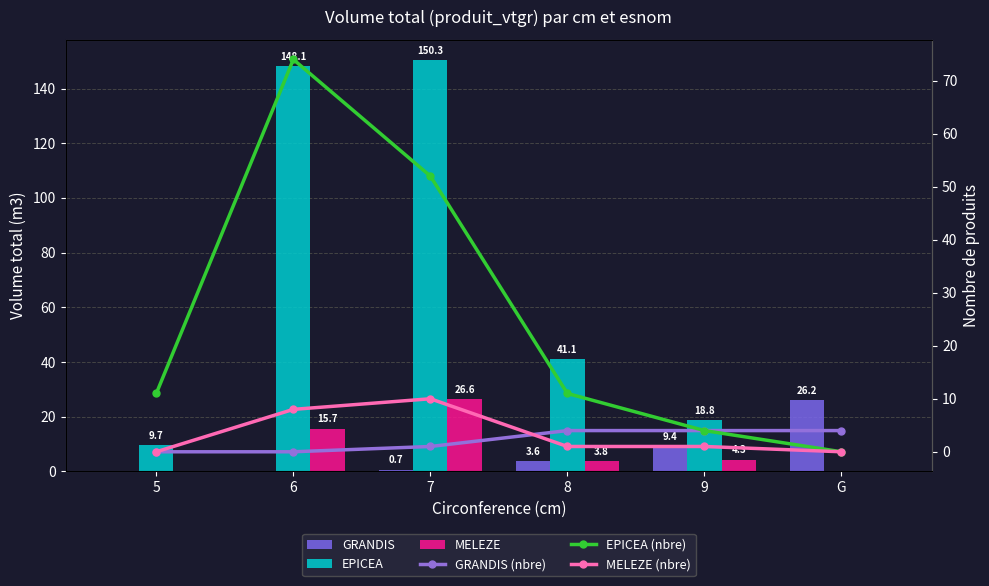

How many values in MELEZE are above zero?

4